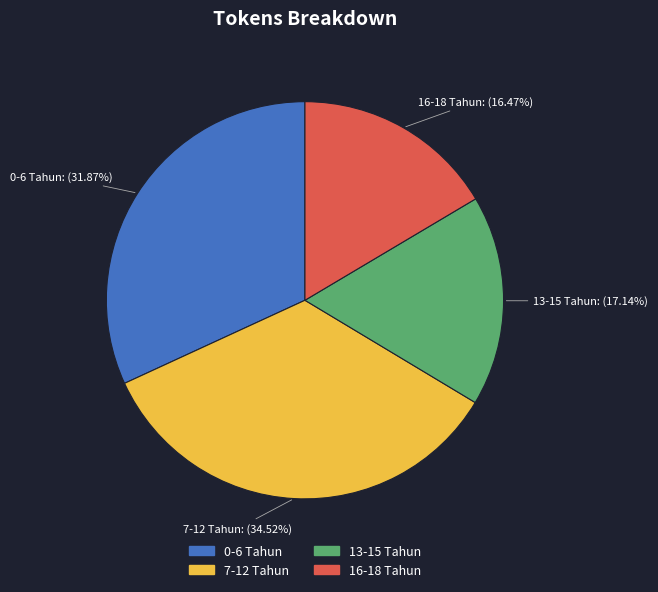

Rank the categories by value from highest to lowest.

7-12 Tahun, 0-6 Tahun, 13-15 Tahun, 16-18 Tahun